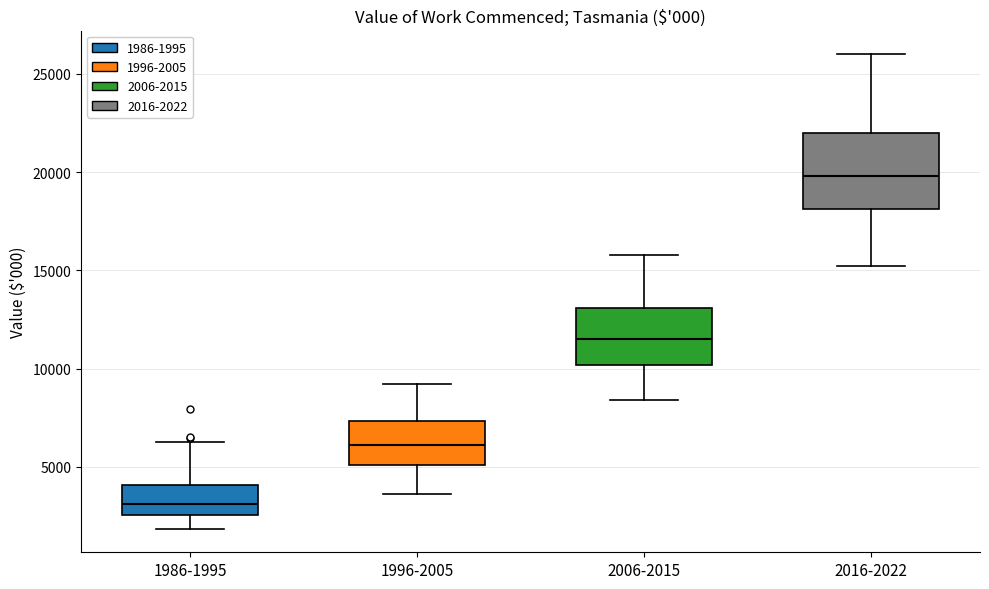

Where is the lower edge of the box for 2006-2015 on the y-axis? The values are not printed on the chart, so give them approximately, as read against the axis.

10000